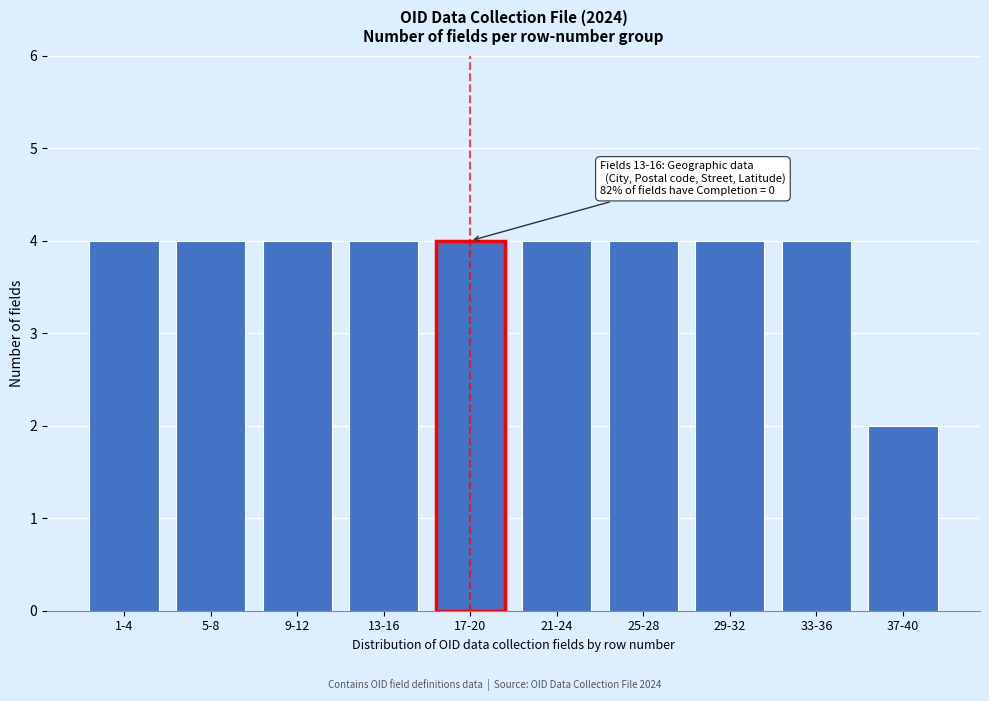

Reading left to right, list all the values displayed in this chart.

4	4	4	4	4	4	4	4	4	2